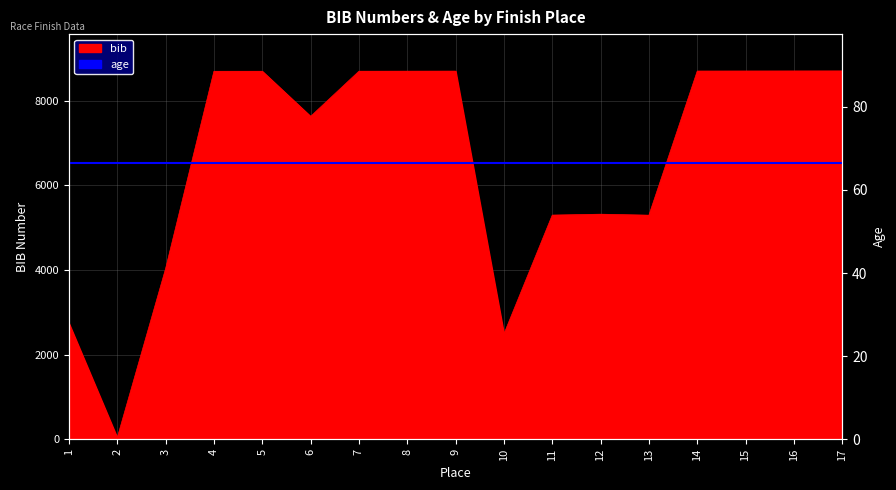

What is the spread (max minus min) of values at 17?

8636